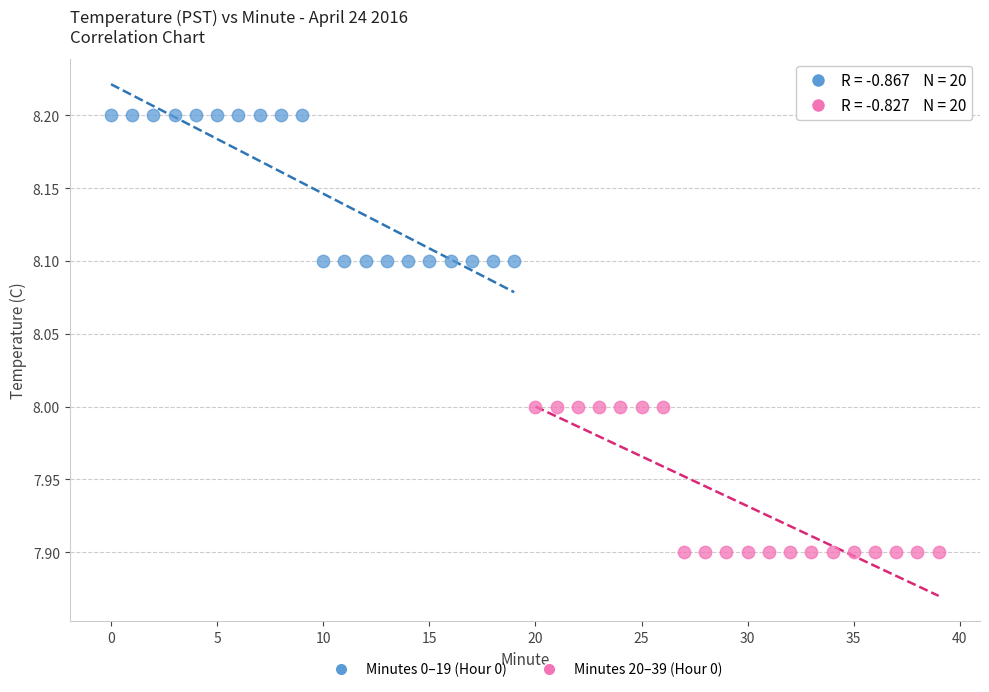

Which series contains the highest Y value?

Minutes 0–19 (Hour 0)